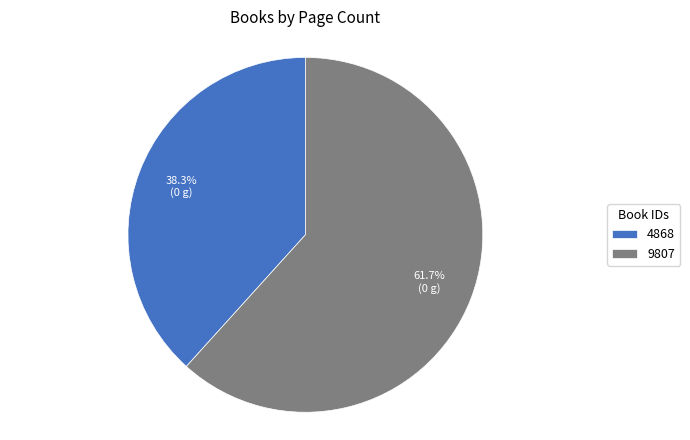

Which category has the smallest portion of the pie?

4868